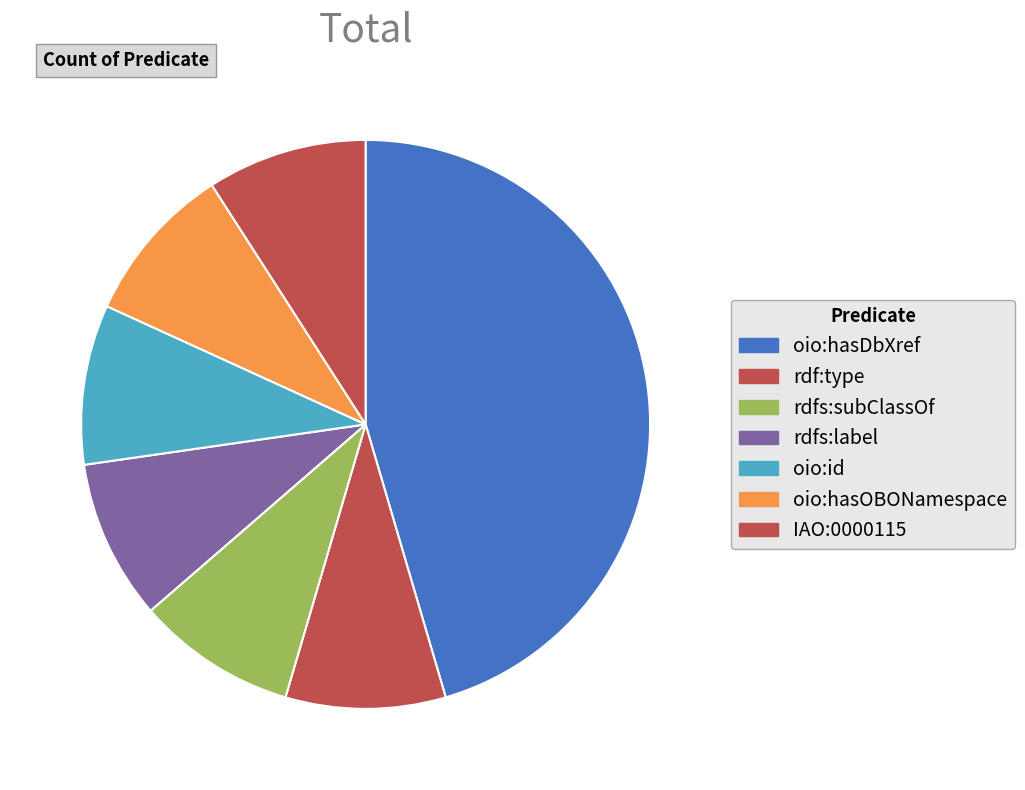

The rdfs:subClassOf slice represents 9% of the pie. True or false?

True